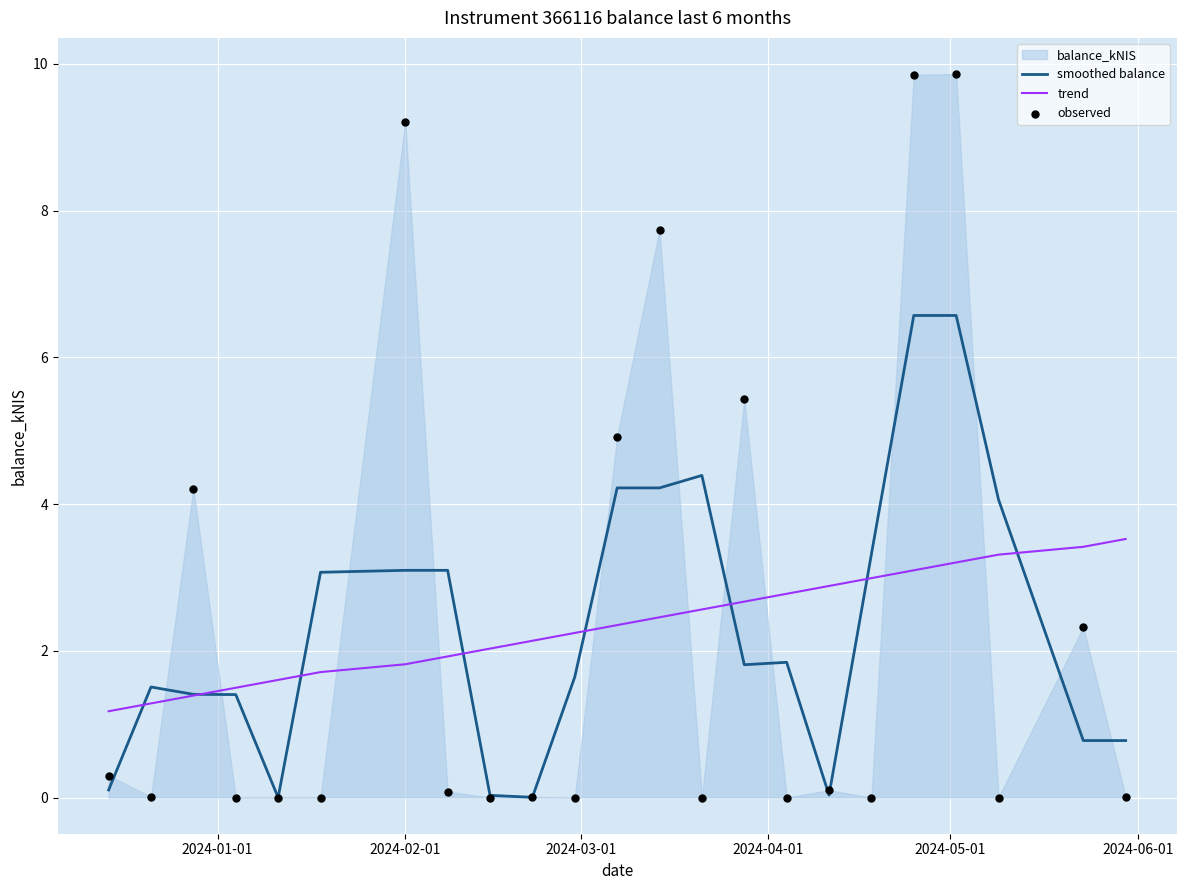

Which series has the largest Y range (max minus min)?

observed